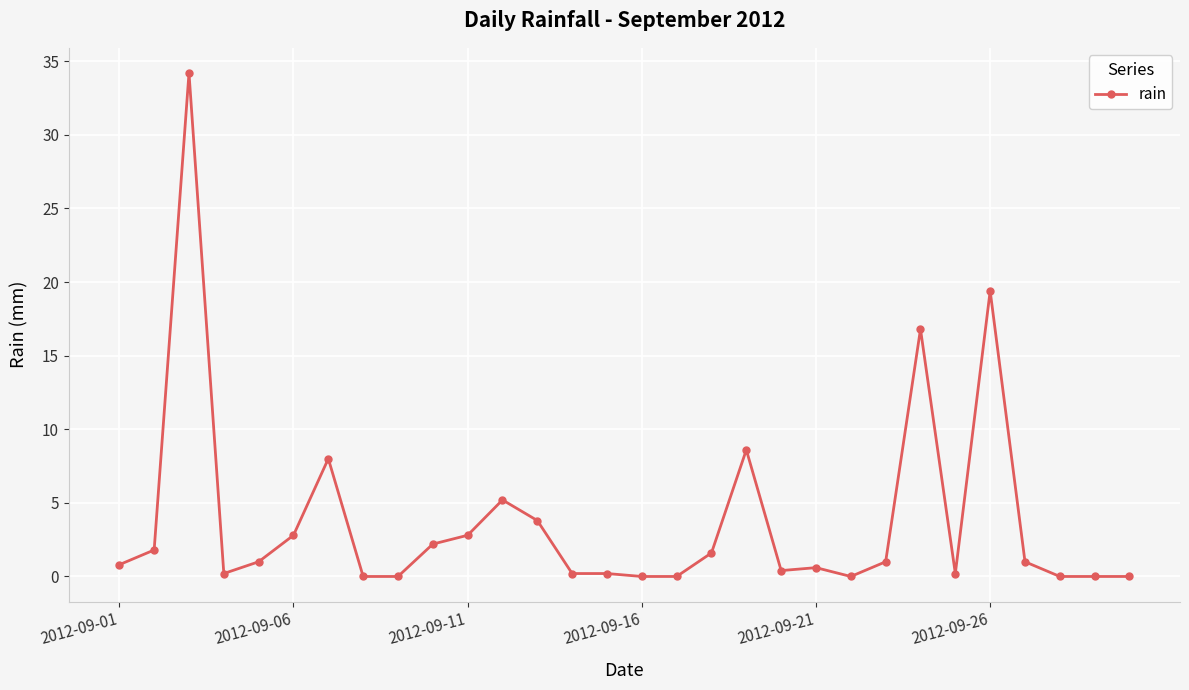

What is the value of the 7th point from the left?

8.0